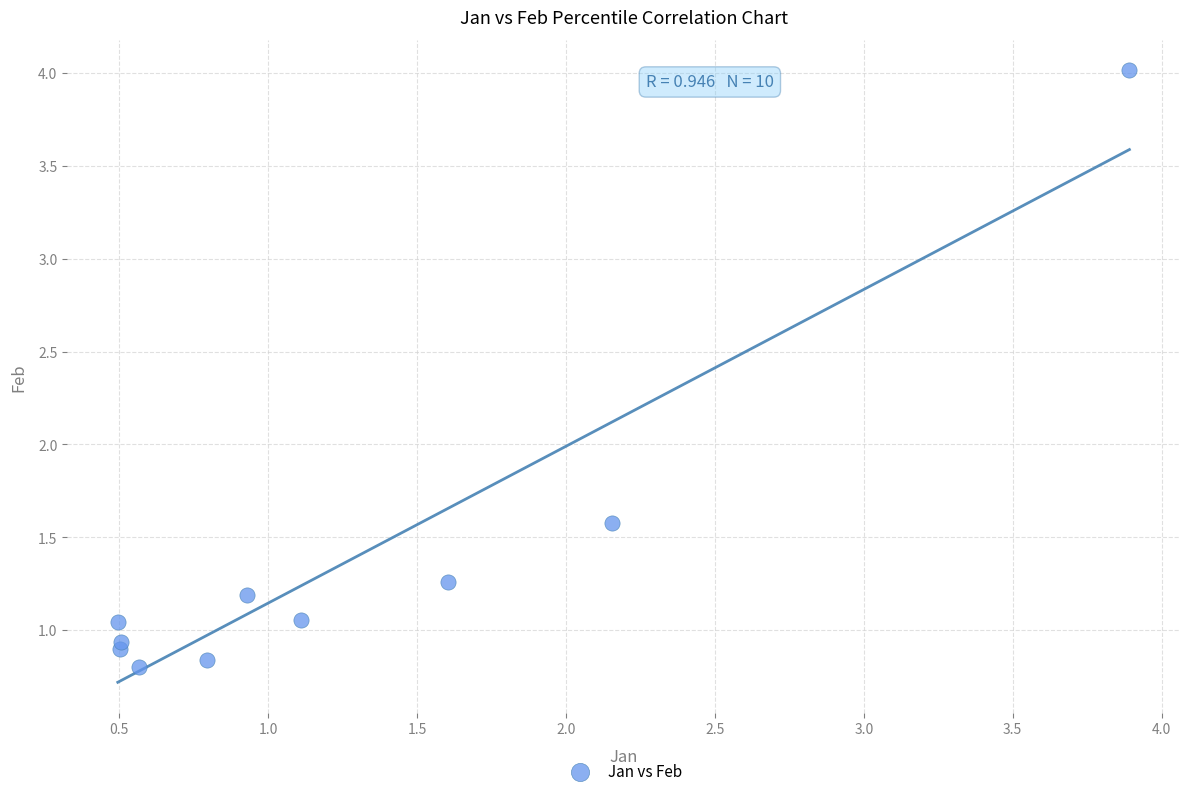

What Y value in the scatter plot is closest to 2?

1.6